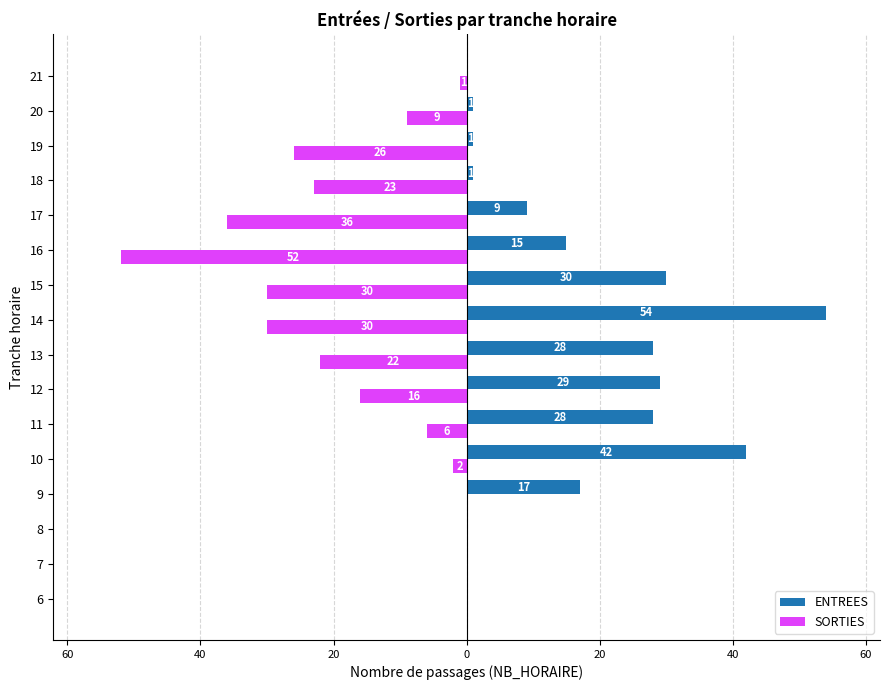

What are all the series names shown in the legend?

ENTREES, SORTIES